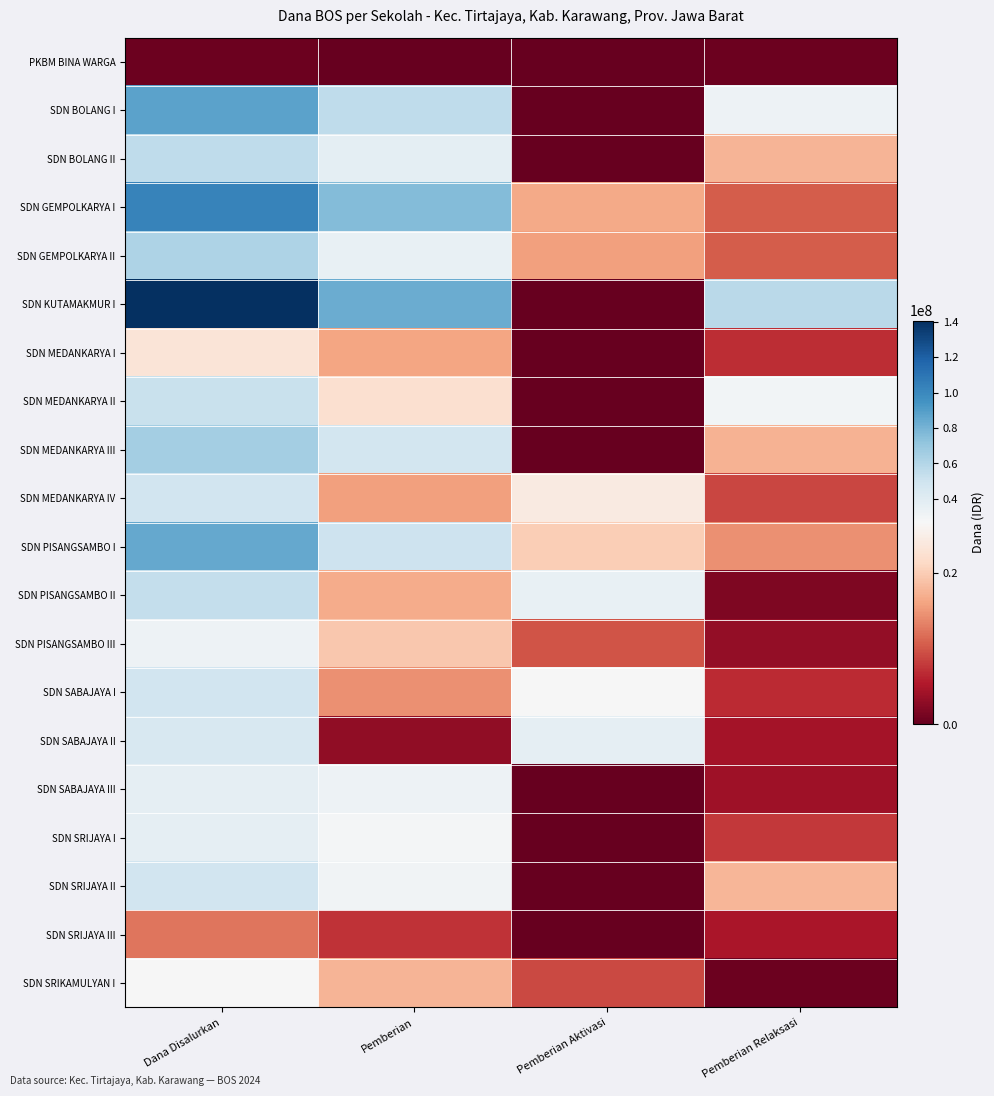

What is the difference between the highest and lowest values at Pemberian Aktivasi?

37125000